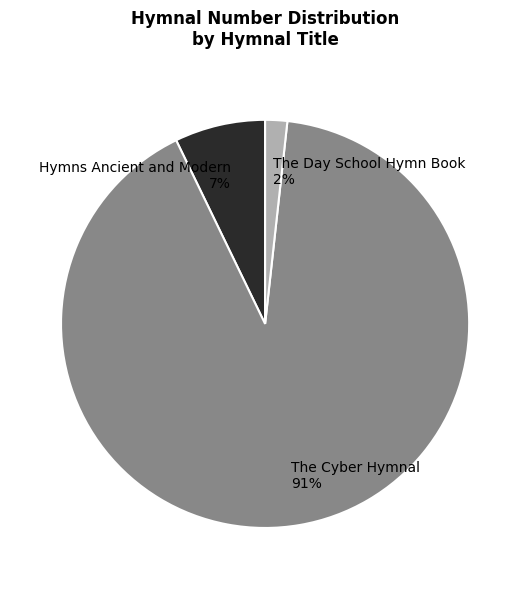

What percentage is the The Day School Hymn Book 2% slice, to the nearest percent?

2%